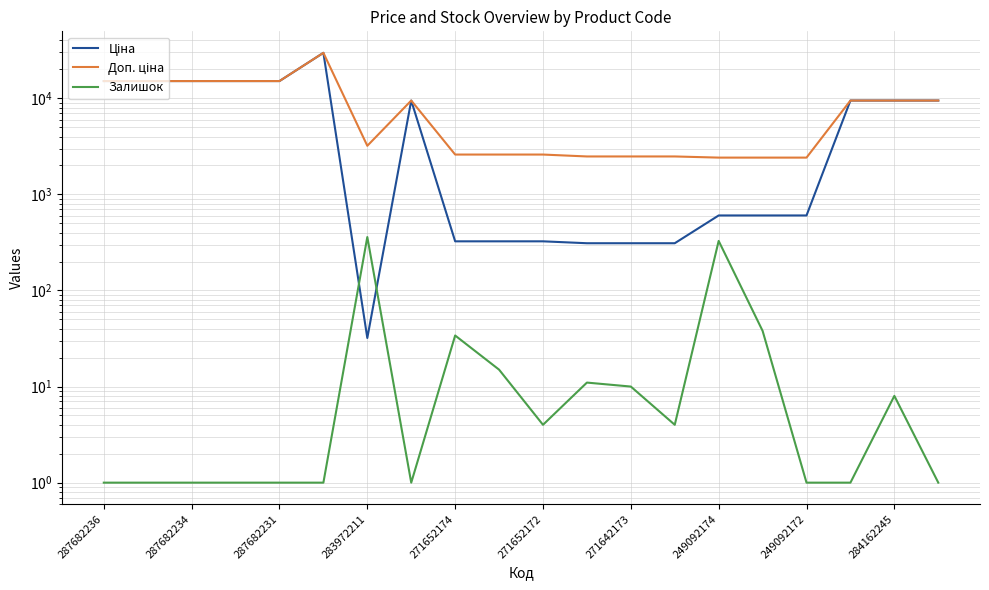

How many series are shown in this chart?

3